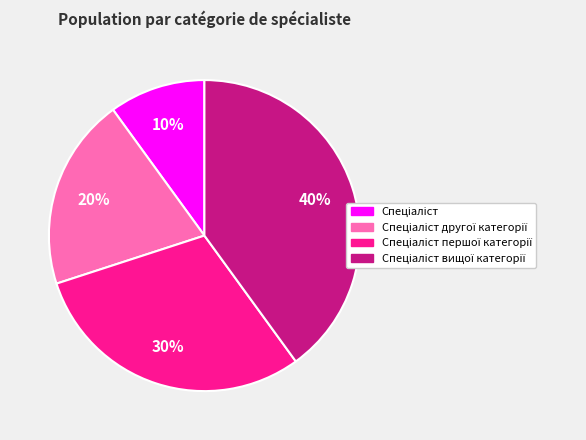

To the nearest percent, what is the average slice percentage?

25%